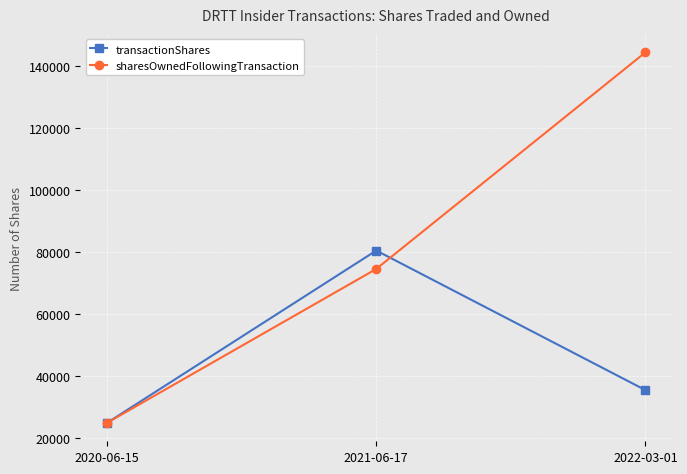

What position from the left is 2021-06-17?

2